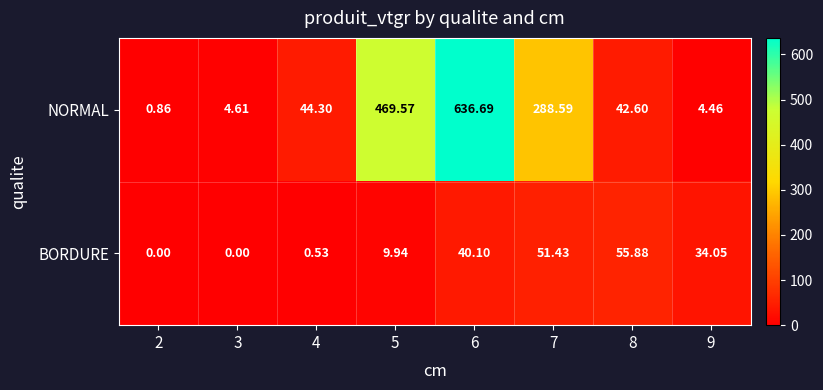

How many data points in NORMAL are less than 44?

4